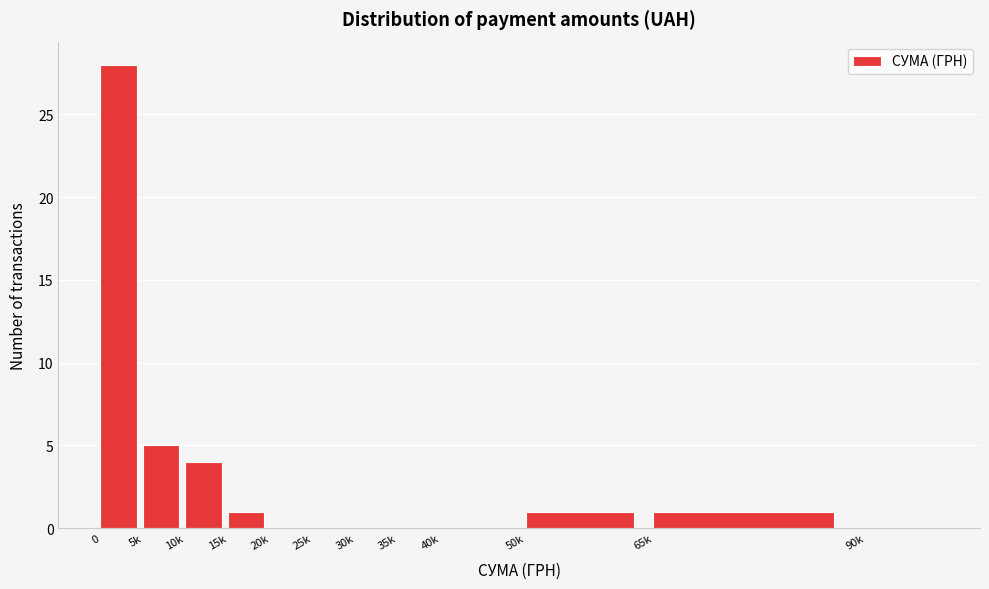

Reading right to left, list all the values displayed in this chart.

90k=0	65k=1	50k=1	40k=0	35k=0	30k=0	25k=0	20k=0	15k=1	10k=4	5k=5	0=28